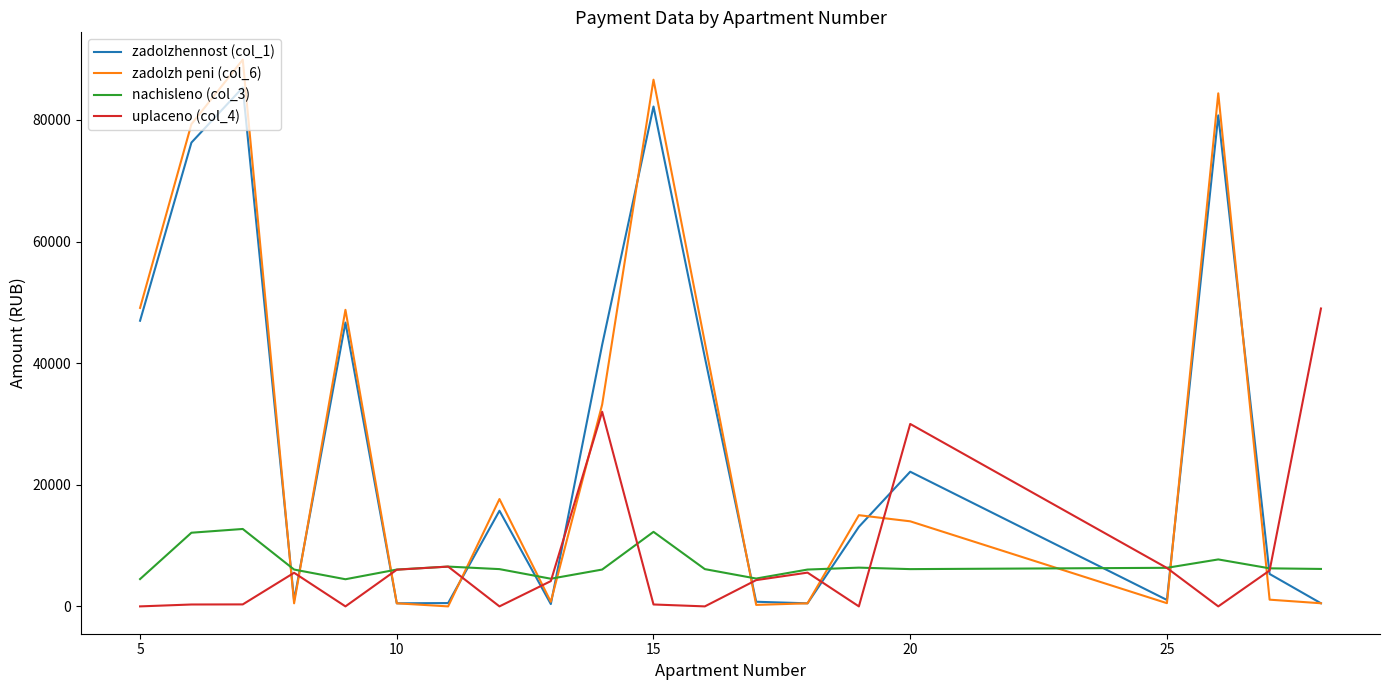

Rank the series by their maximum value, from lowest to highest.

nachisleno (col_3), uplaceno (col_4), zadolzhennost (col_1), zadolzh peni (col_6)